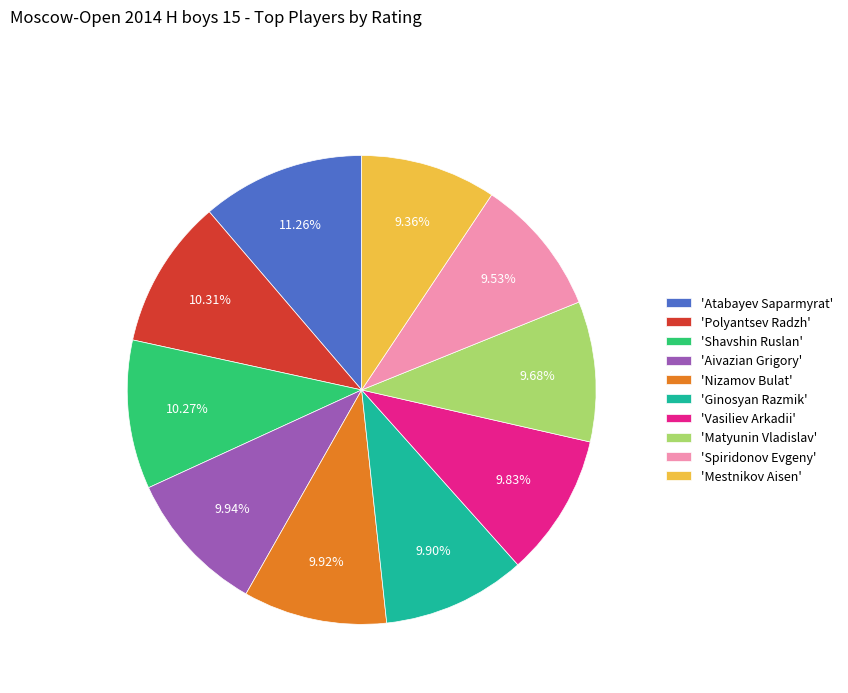

Count the number of slices in the pie.

10